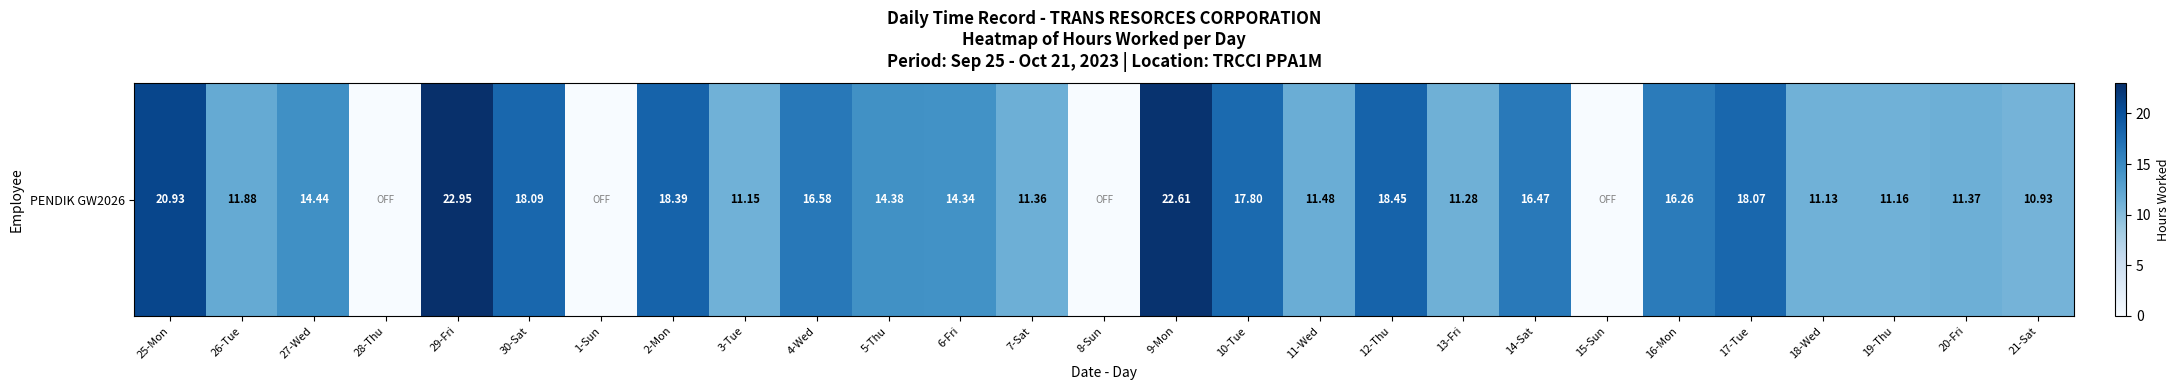

Reading right to left, list all the values displayed in this chart.

21-Sat=10.9	20-Fri=11.4	19-Thu=11.2	18-Wed=11.1	17-Tue=18.1	16-Mon=16.3	15-Sun=0.0	14-Sat=16.5	13-Fri=11.3	12-Thu=18.4	11-Wed=11.5	10-Tue=17.8	9-Mon=22.6	8-Sun=0.0	7-Sat=11.4	6-Fri=14.3	5-Thu=14.4	4-Wed=16.6	3-Tue=11.2	2-Mon=18.4	1-Sun=0.0	30-Sat=18.1	29-Fri=22.9	28-Thu=0.0	27-Wed=14.4	26-Tue=11.9	25-Mon=20.9